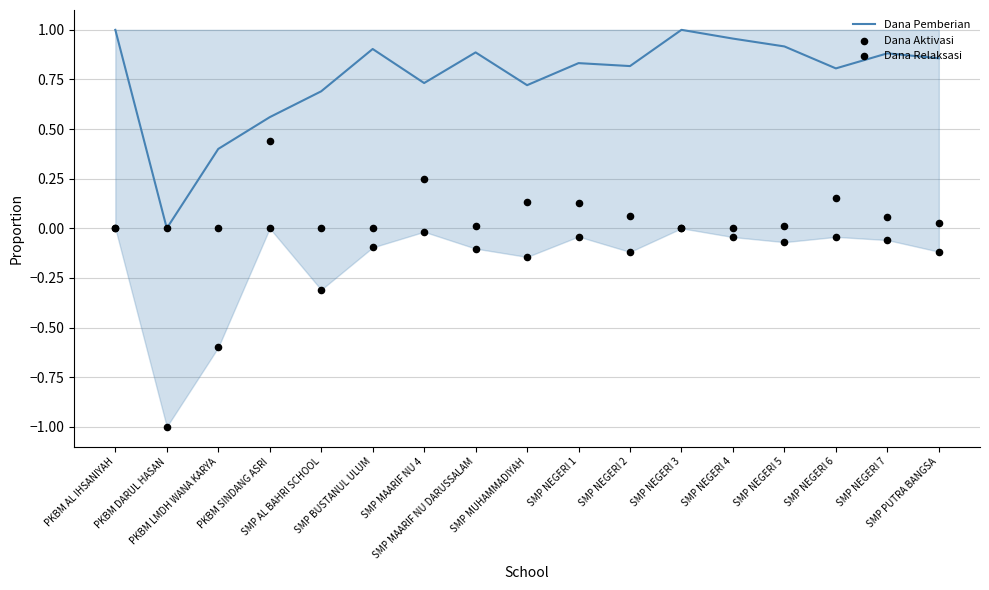

Which series has the largest total across all categories?

Dana Pemberian